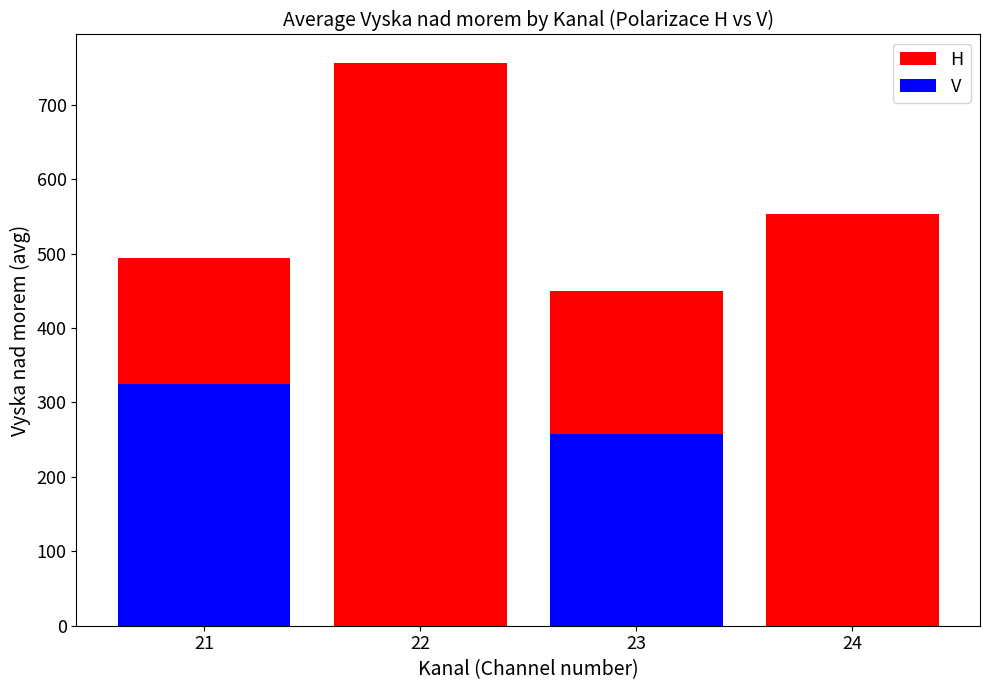

The value of H at 22 is 1242.0. True or false?

False